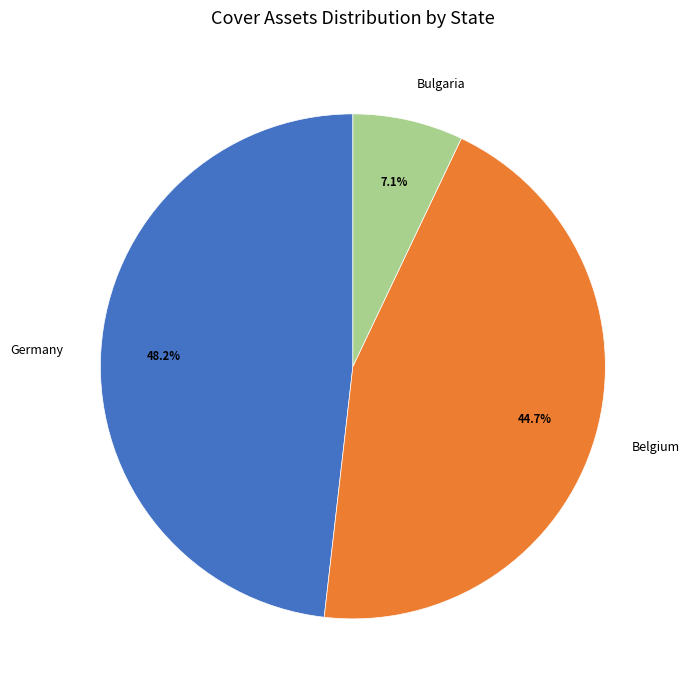

Does any single category account for the majority?

No